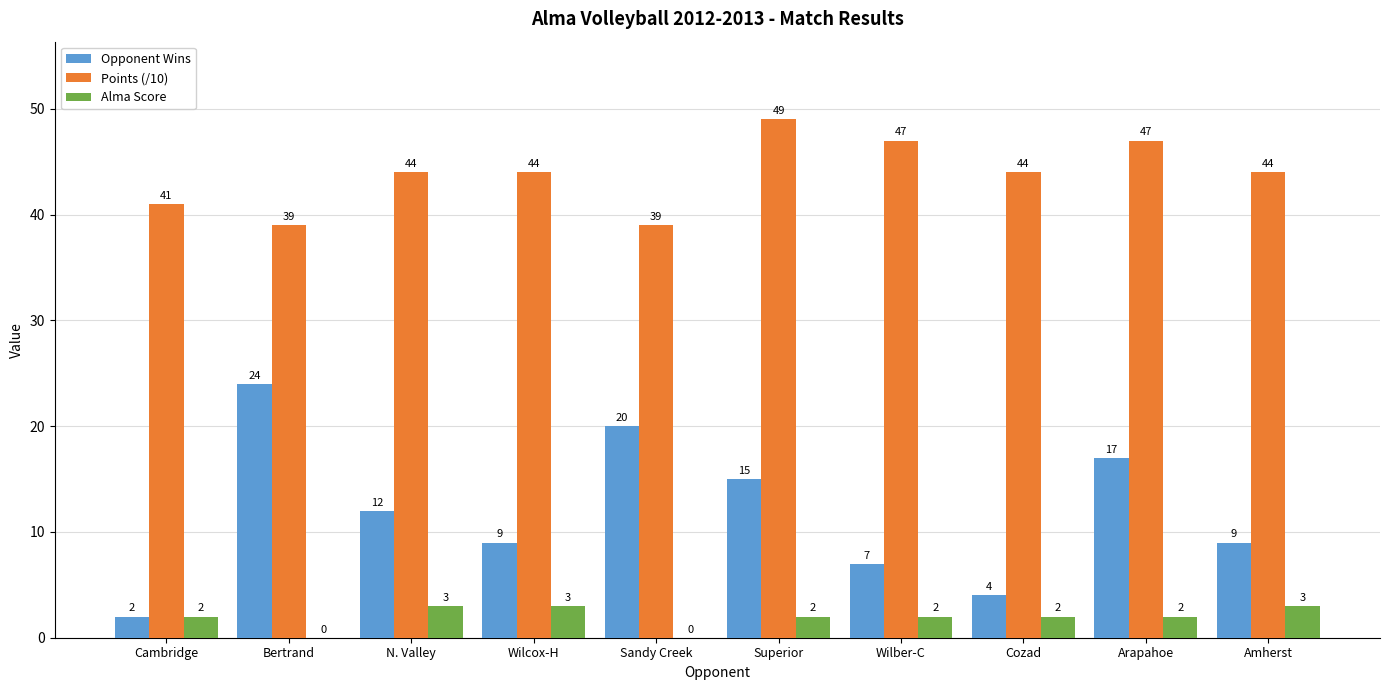

What is the average value of the Opponent Wins series?

12